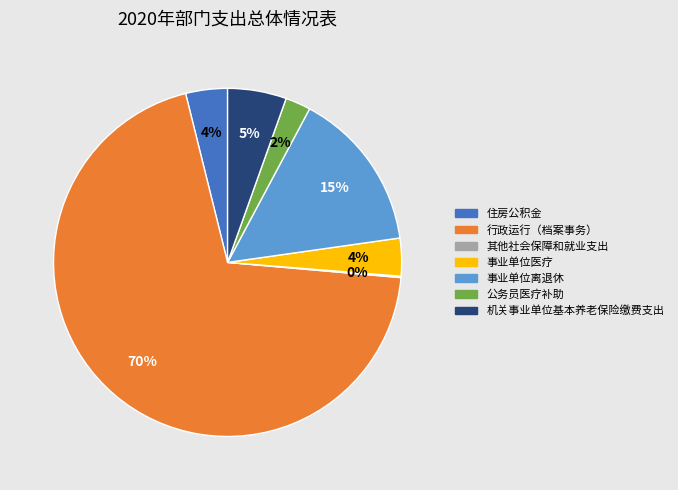

Is the sum of 行政运行（档案事务） and 事业单位离退休 greater than half?

Yes